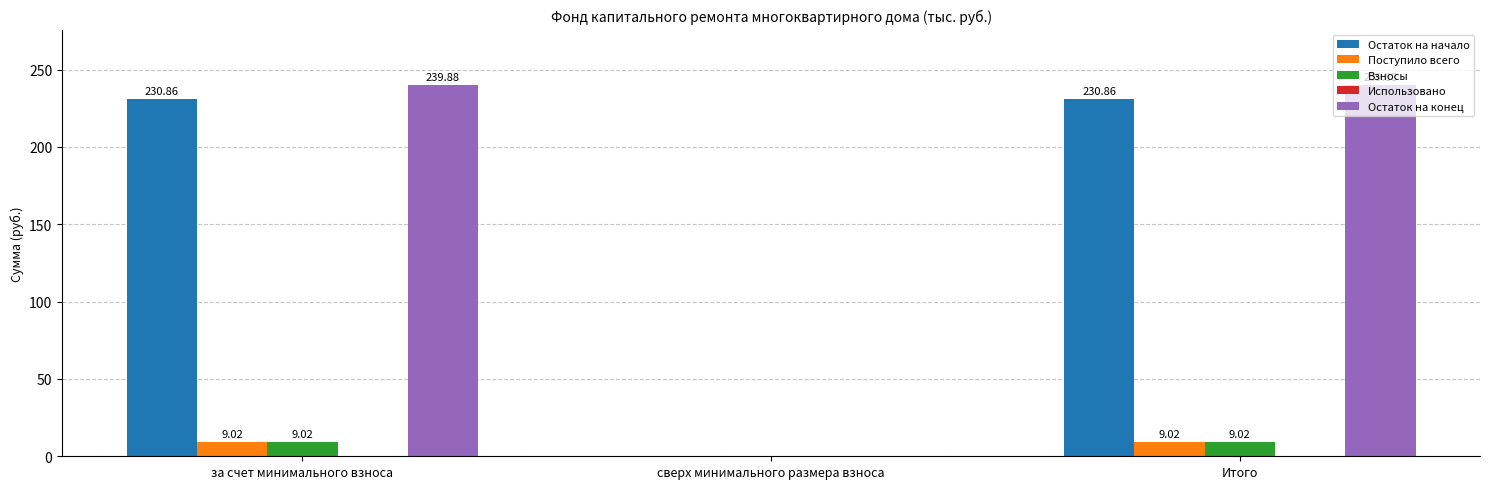

At which label does Остаток на конец first exceed 239?

за счет минимального взноса